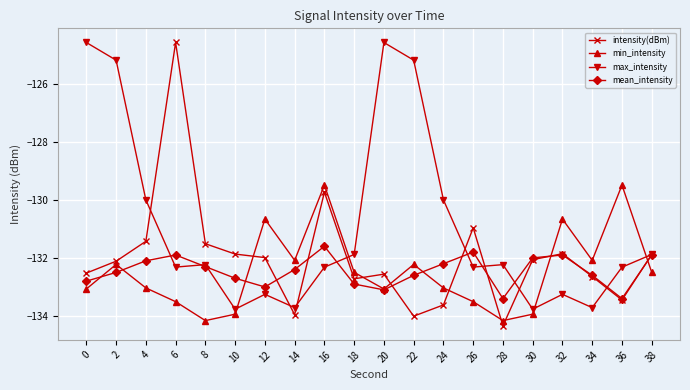

The value of intensity(dBm) at 12 is -132.0. True or false?

True